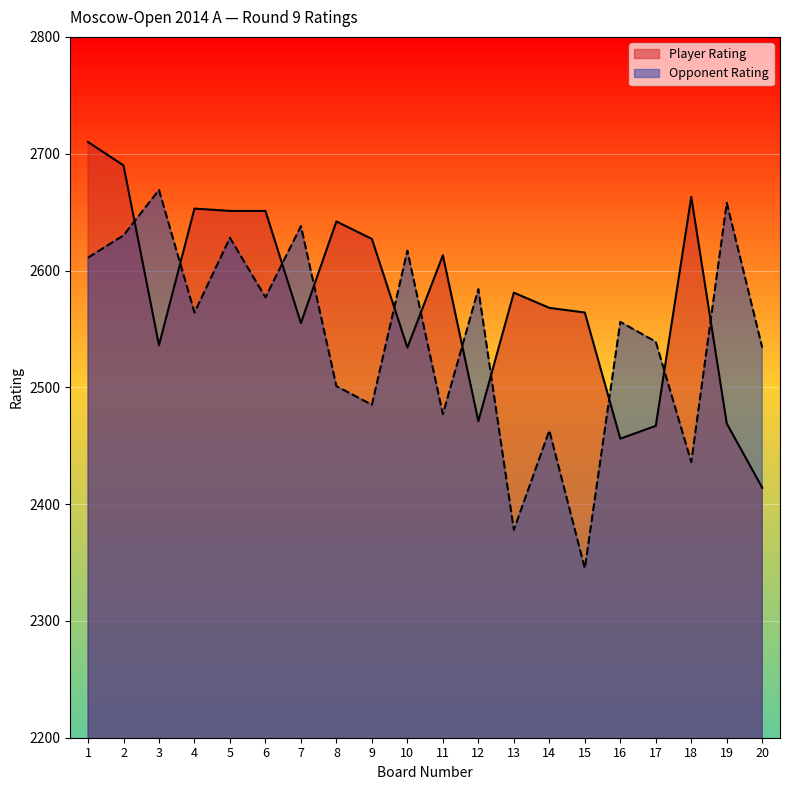

What is the spread (max minus min) of values at 18?

227